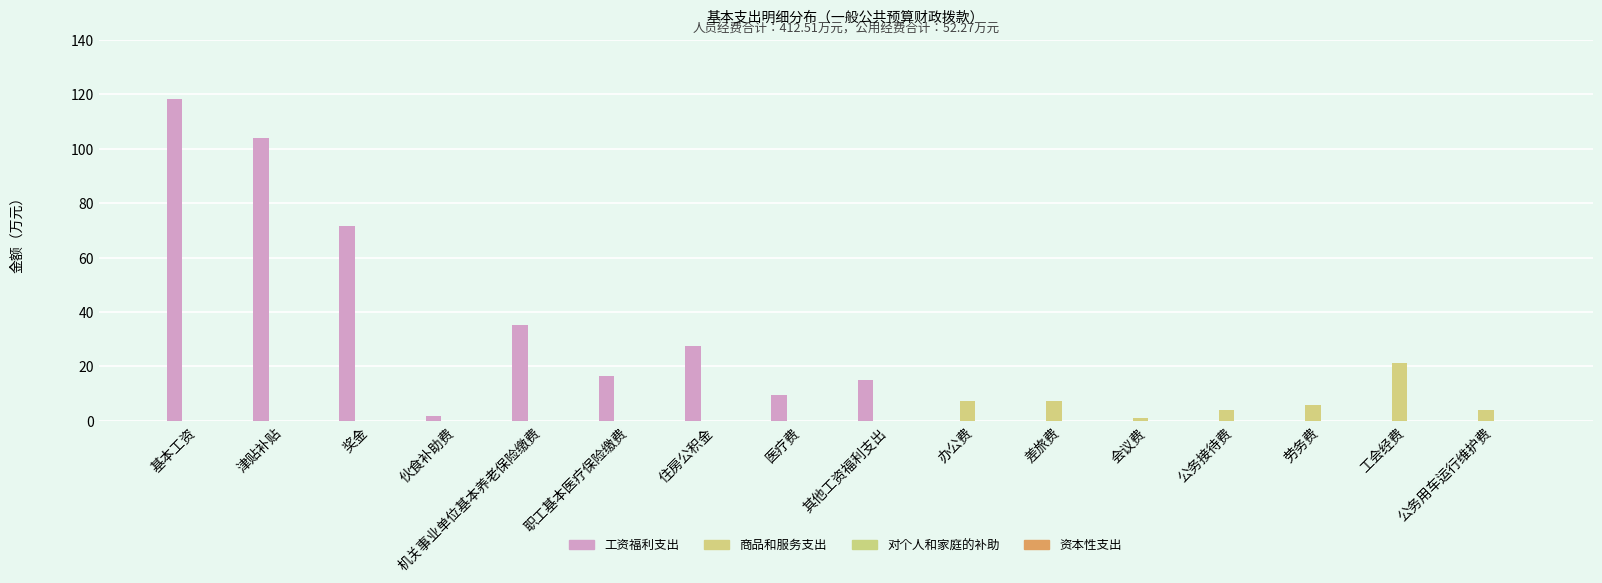

Which series has the largest total across all categories?

工资福利支出